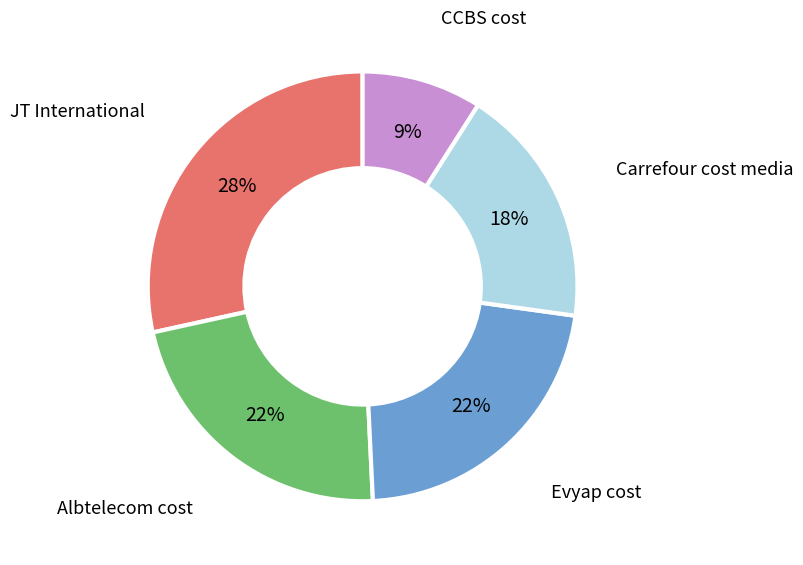

To the nearest percent, what is the difference between the Evyap cost and JT International slice percentages?

6%